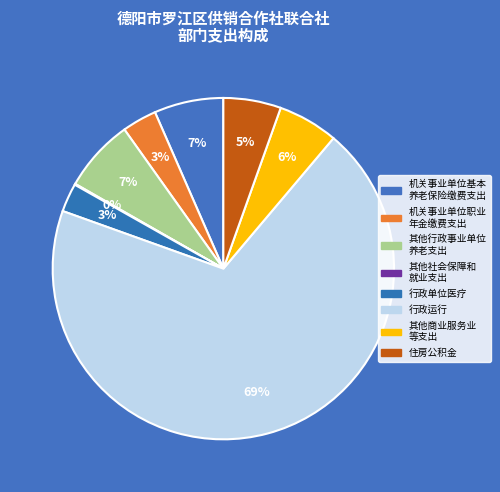

Which category has the smallest portion of the pie?

其他社会保障和就业支出